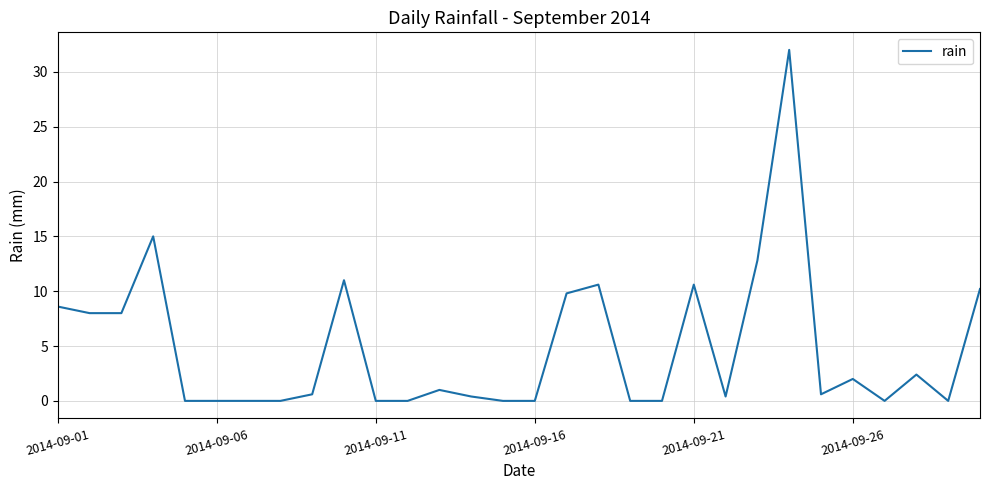

What is the maximum value shown in the chart?

32.0